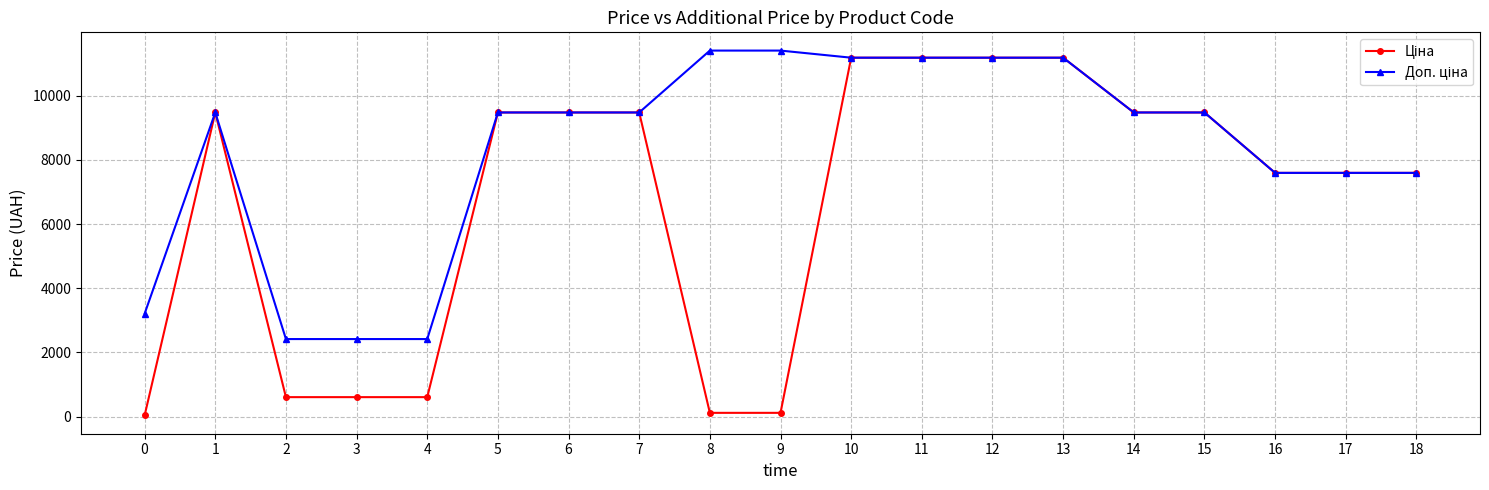

What is the maximum value shown in the chart?

11410.0